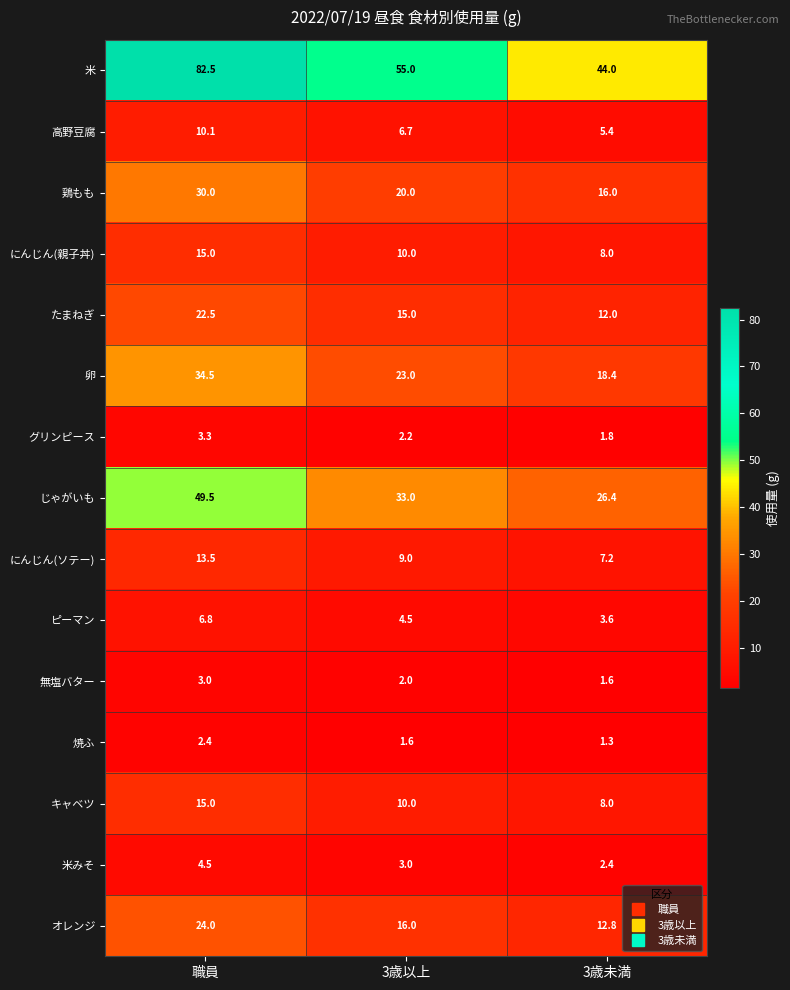

Count the number of data series in this chart.

15